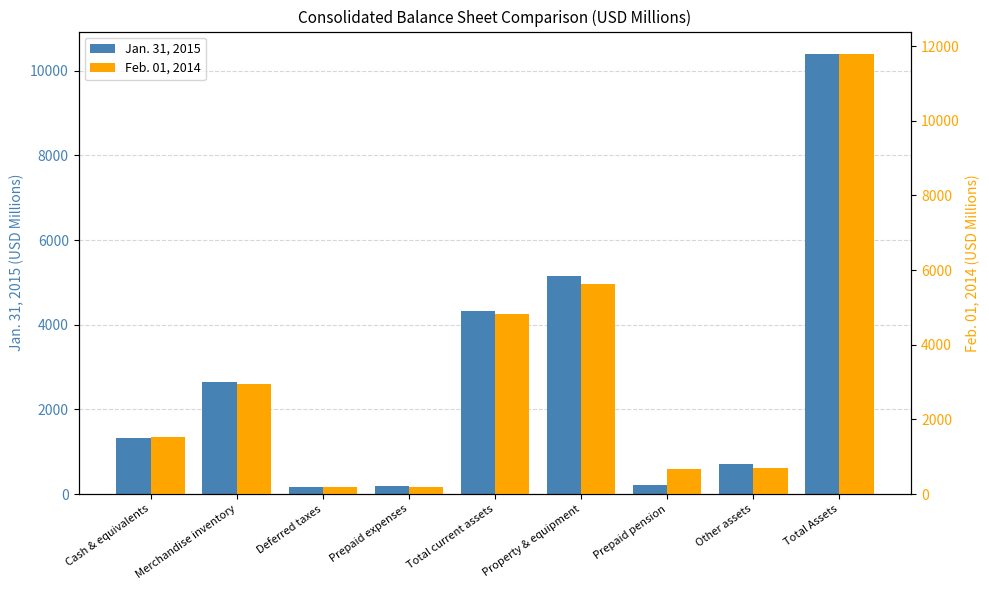

Reading left to right, what are all the values shown in this chart?

Jan. 31, 2015: Cash & equivalents=1318	Merchandise inventory=2652	Deferred taxes=172	Prepaid expenses=189	Total current assets=4331	Property & equipment=5148	Prepaid pension=220	Other assets=705	Total Assets=10404
Feb. 01, 2014: Cash & equivalents=1515	Merchandise inventory=2935	Deferred taxes=193	Prepaid expenses=190	Total current assets=4833	Property & equipment=5619	Prepaid pension=663	Other assets=686	Total Assets=11801